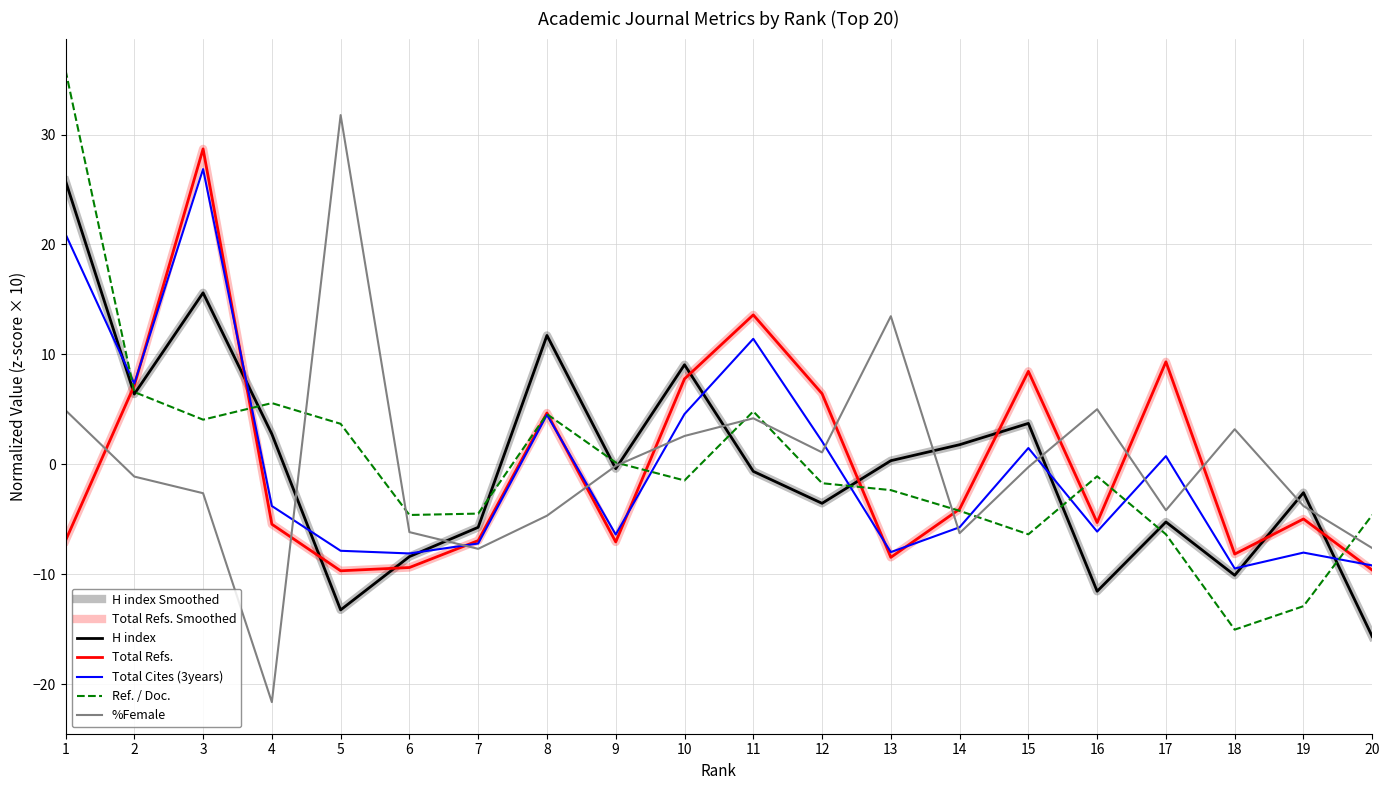

Does the chart have visible grid lines?

Yes